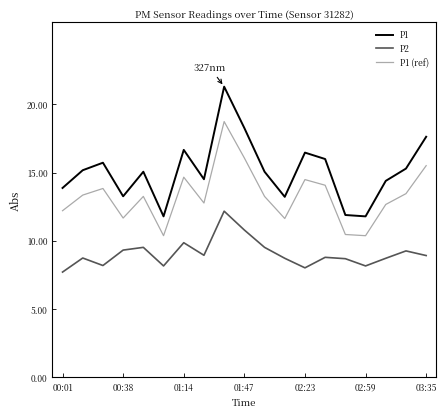

Which series has the largest range (max minus min)?

P1